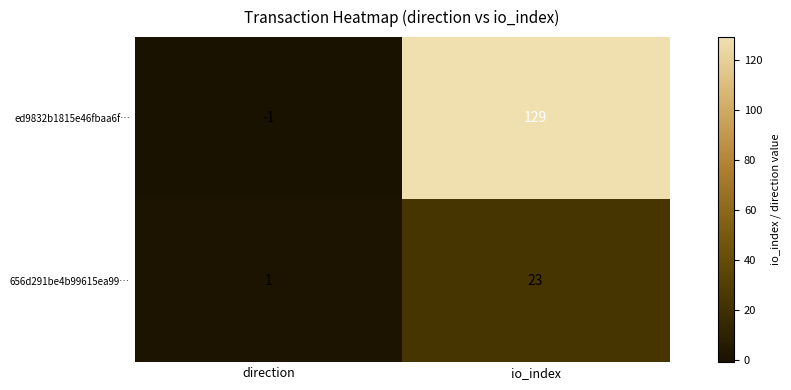

Reading left to right, extract all data points from this chart.

ed9832b1815e46fbaa6f…: -1	129
656d291be4b99615ea99…: 1	23